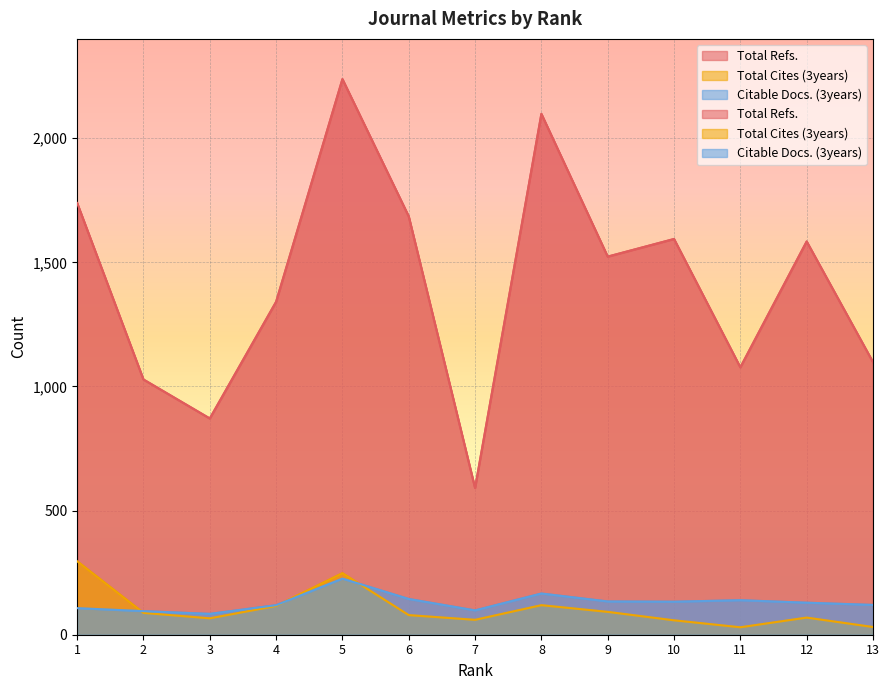

In Total Refs., how many points are lower than both neighbors (excluding endpoints)?

4